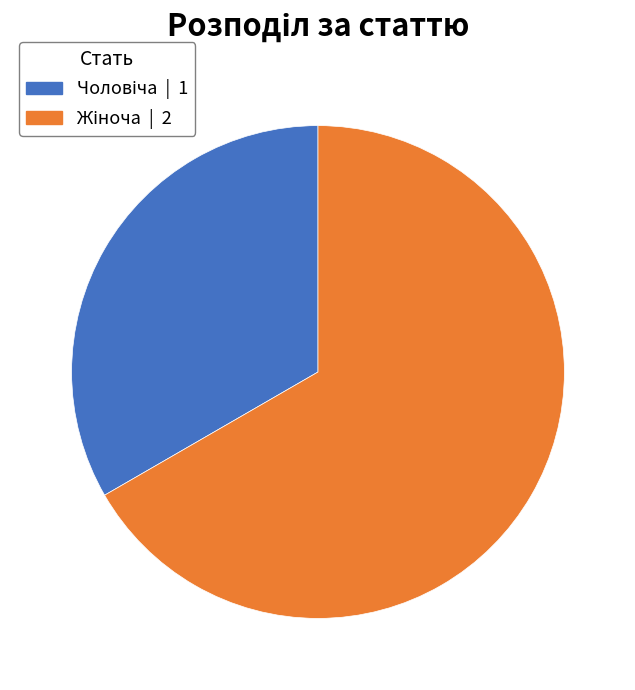

Does any single category account for the majority?

Yes